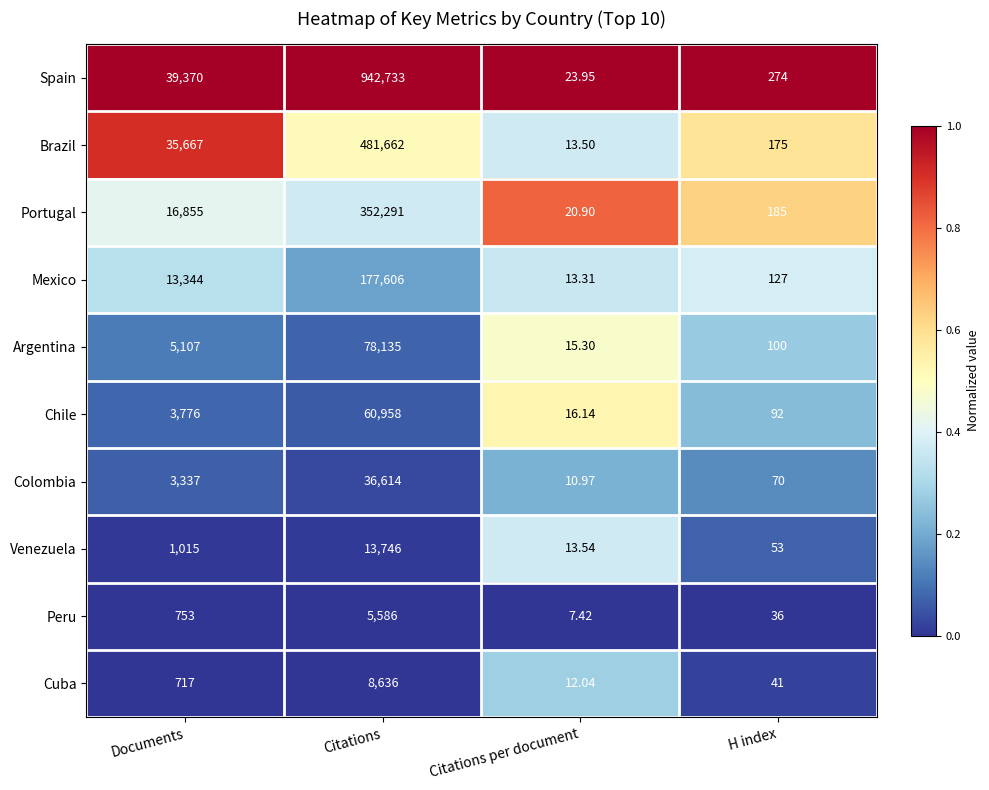

At which category is the sum across all series the highest?

Citations